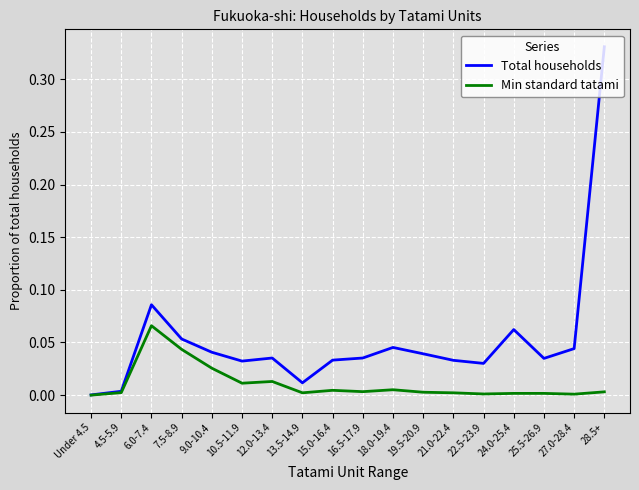

What is the sum of all Min standard tatami values?

0.2